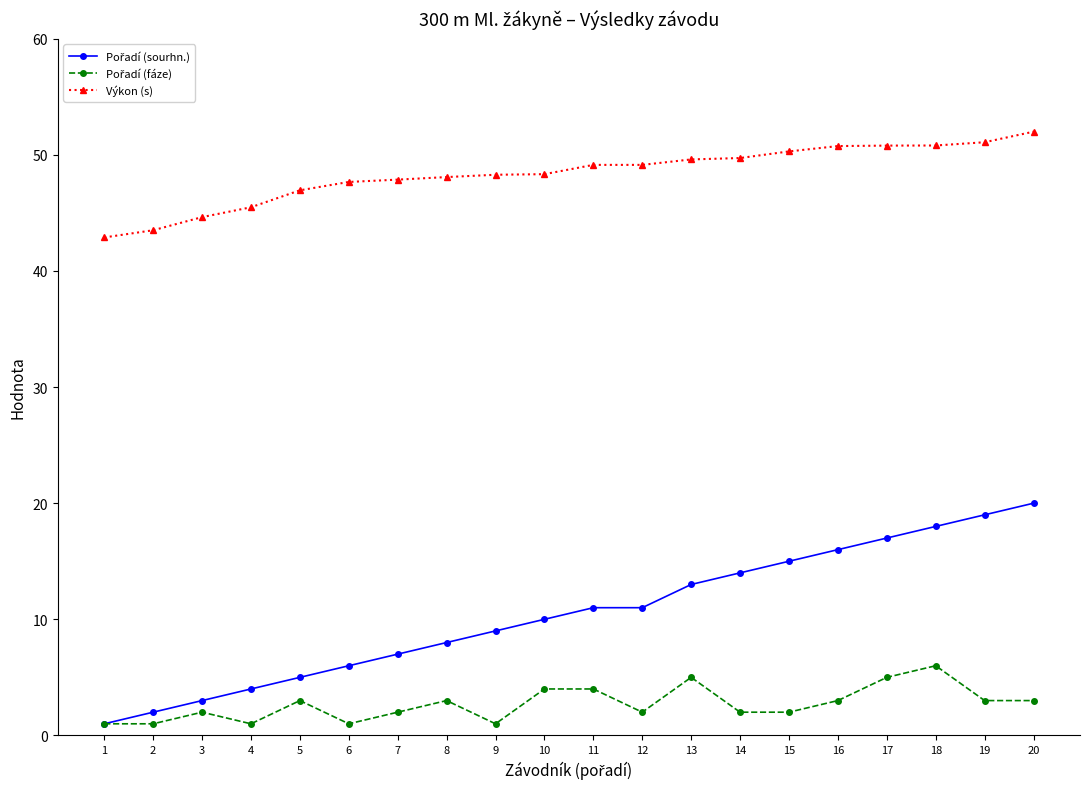

True or false: Výkon (s) has a value of 26.8 at 4.

False